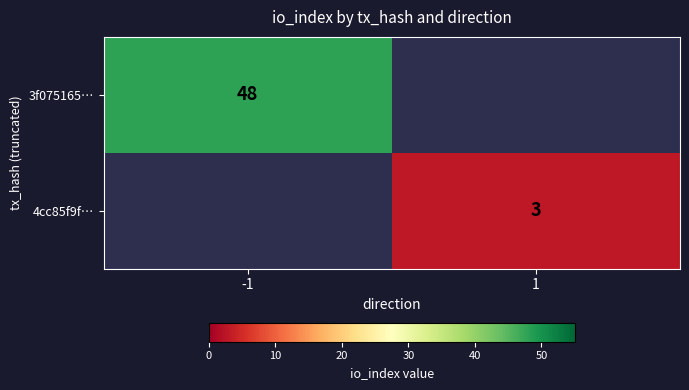

The value of 4cc85f9f… at 1 is 5. True or false?

False